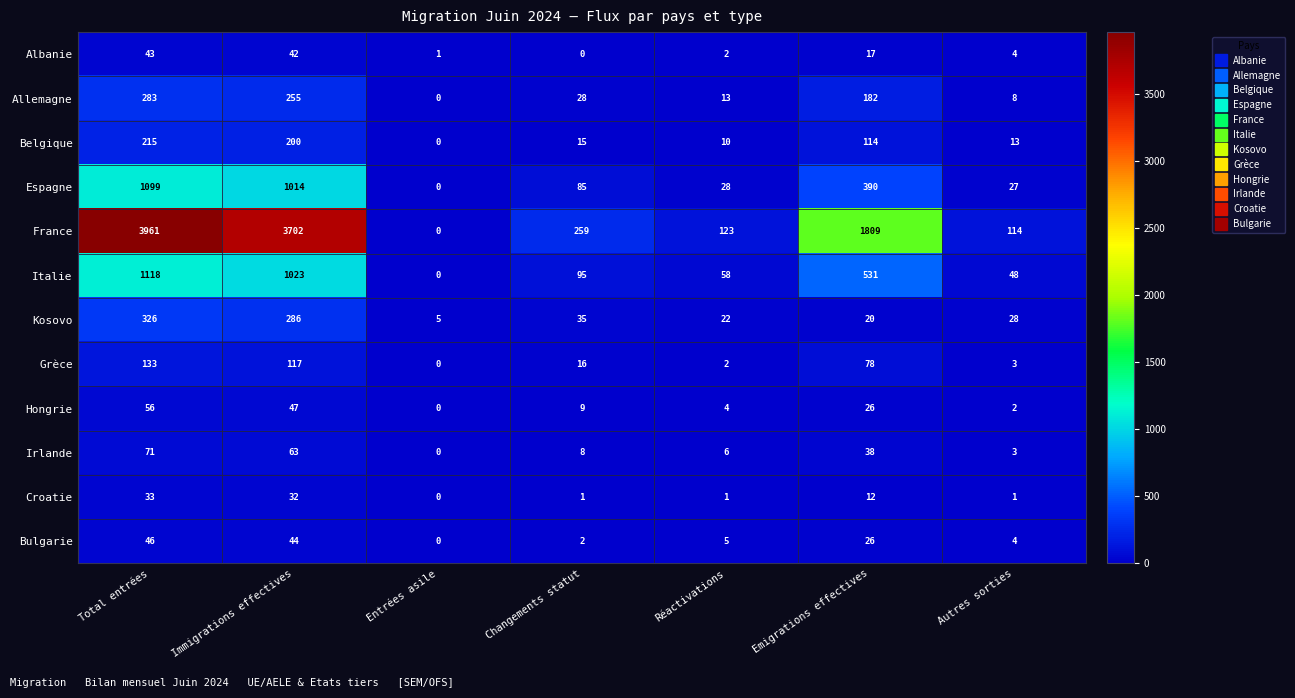

What is the spread (max minus min) of values at Immigrations effectives?

3670